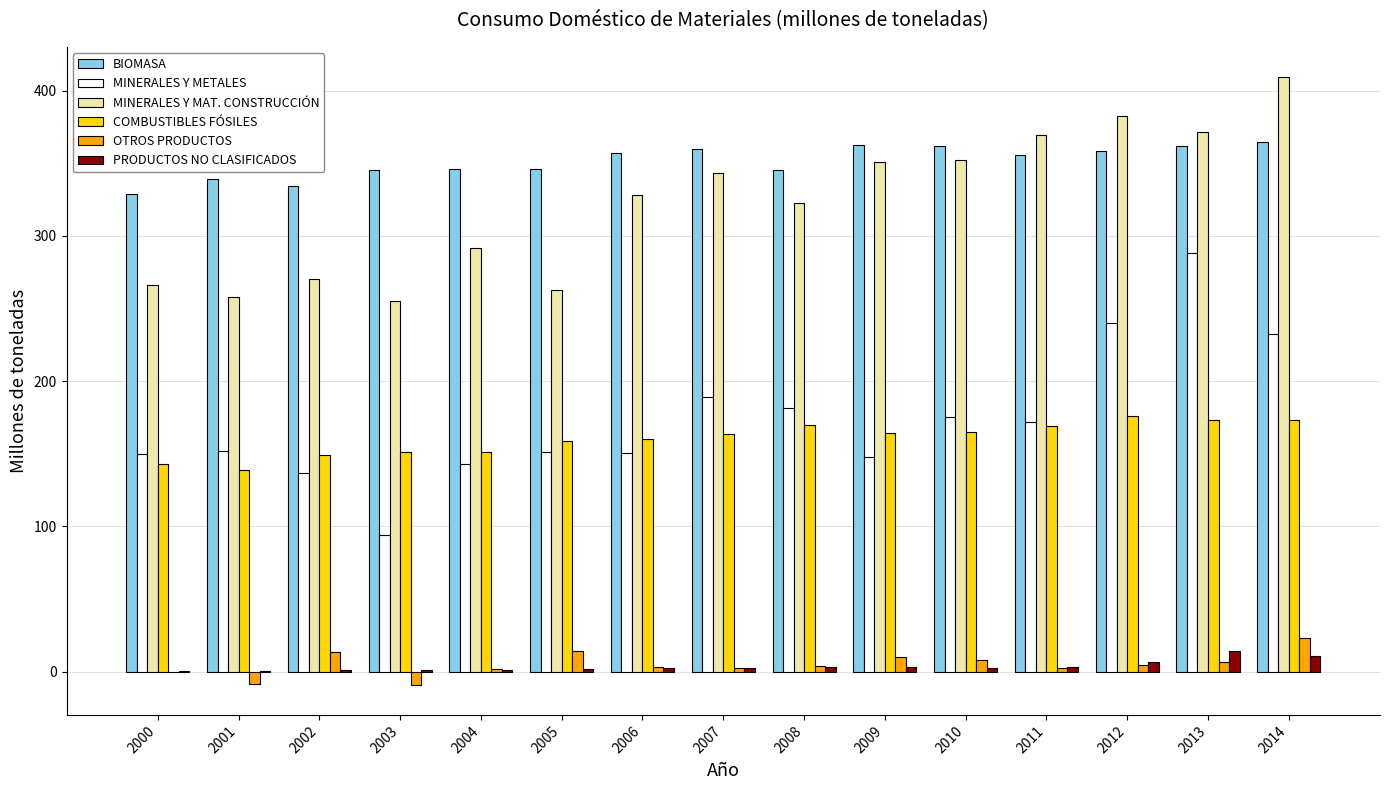

What is the sum of all PRODUCTOS NO CLASIFICADOS values?

53.5